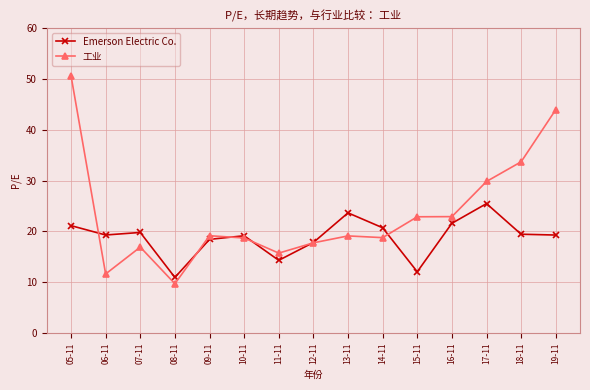

How many data points does each series have?

15